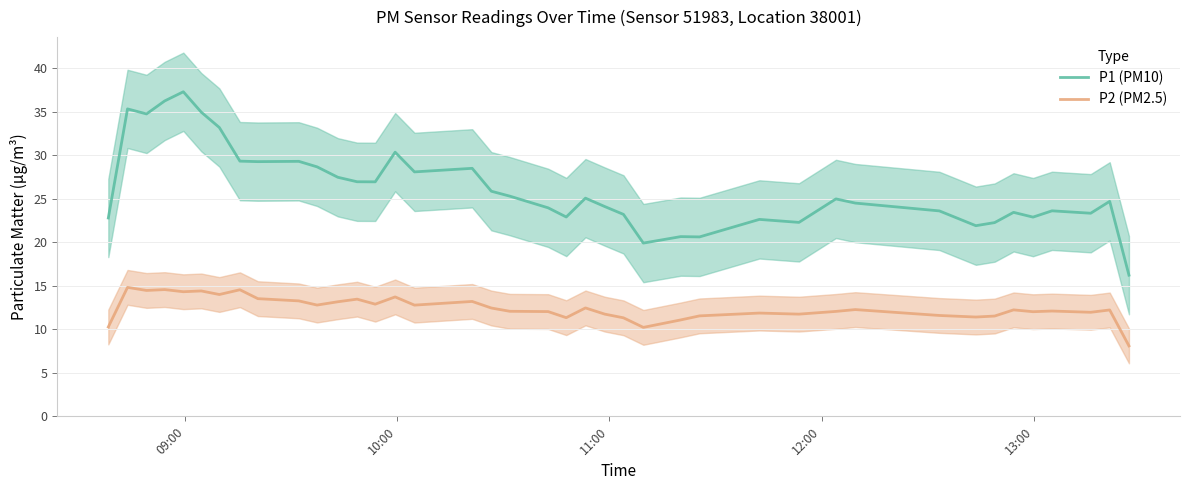

How many interior local valleys does the P2 (PM2.5) series have?

12